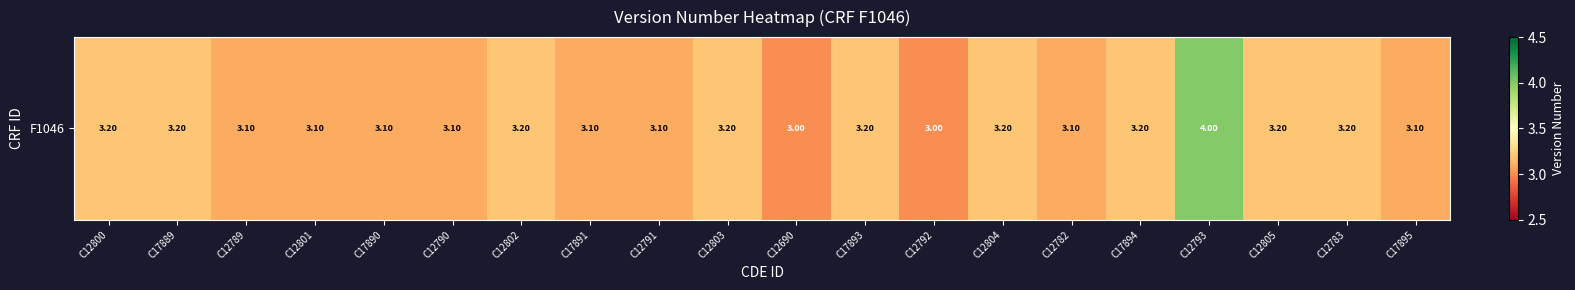

What is the minimum value shown in the chart?

3.0